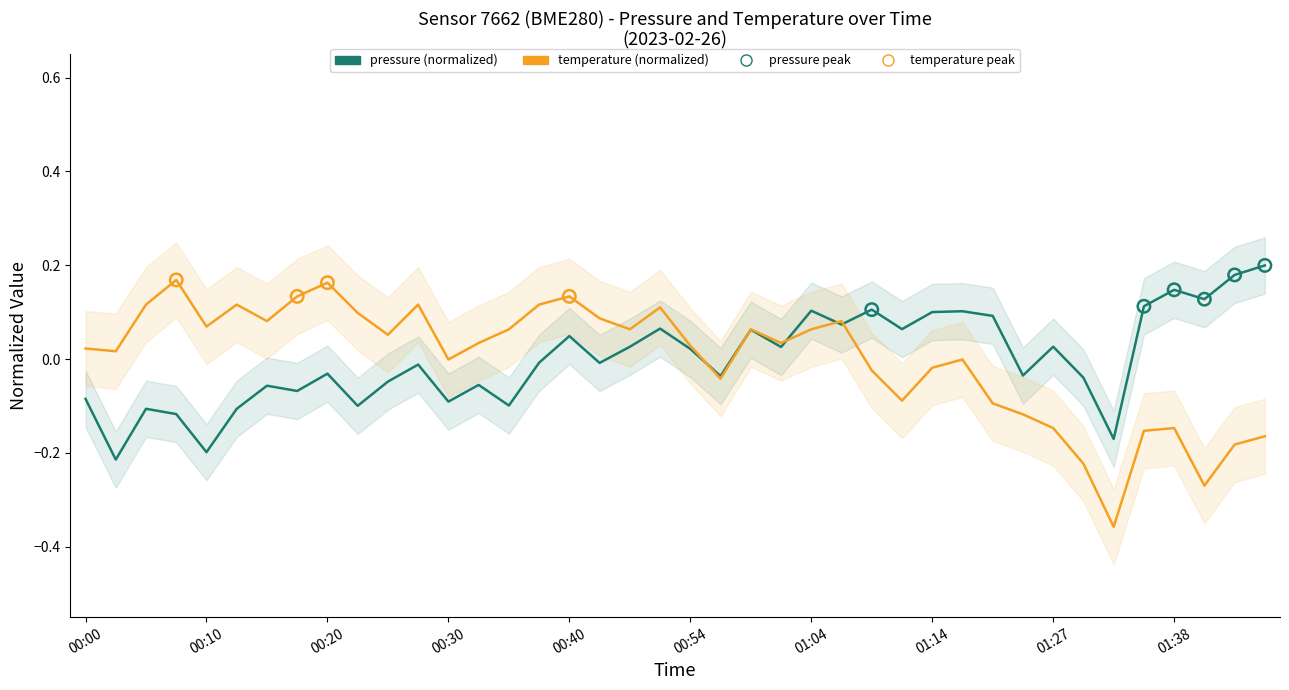

Is the value of pressure at 00:10 greater than the value of temperature at 32?

No